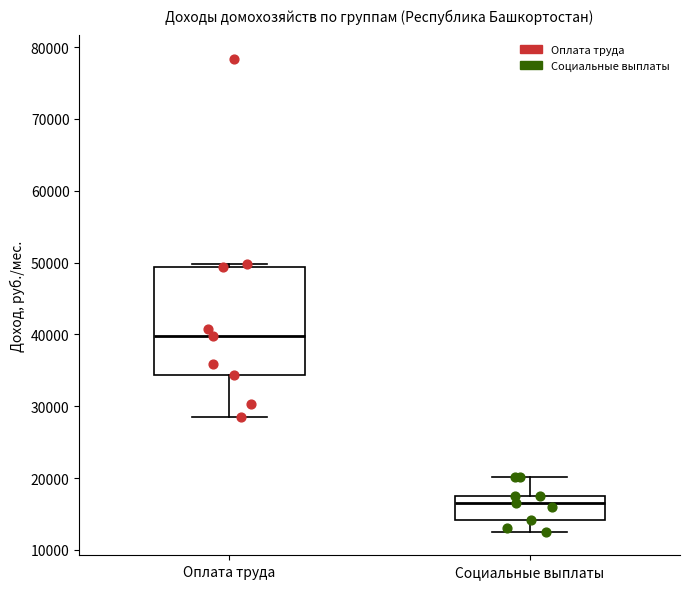

Which box has the lowest median line?

Социальные выплаты